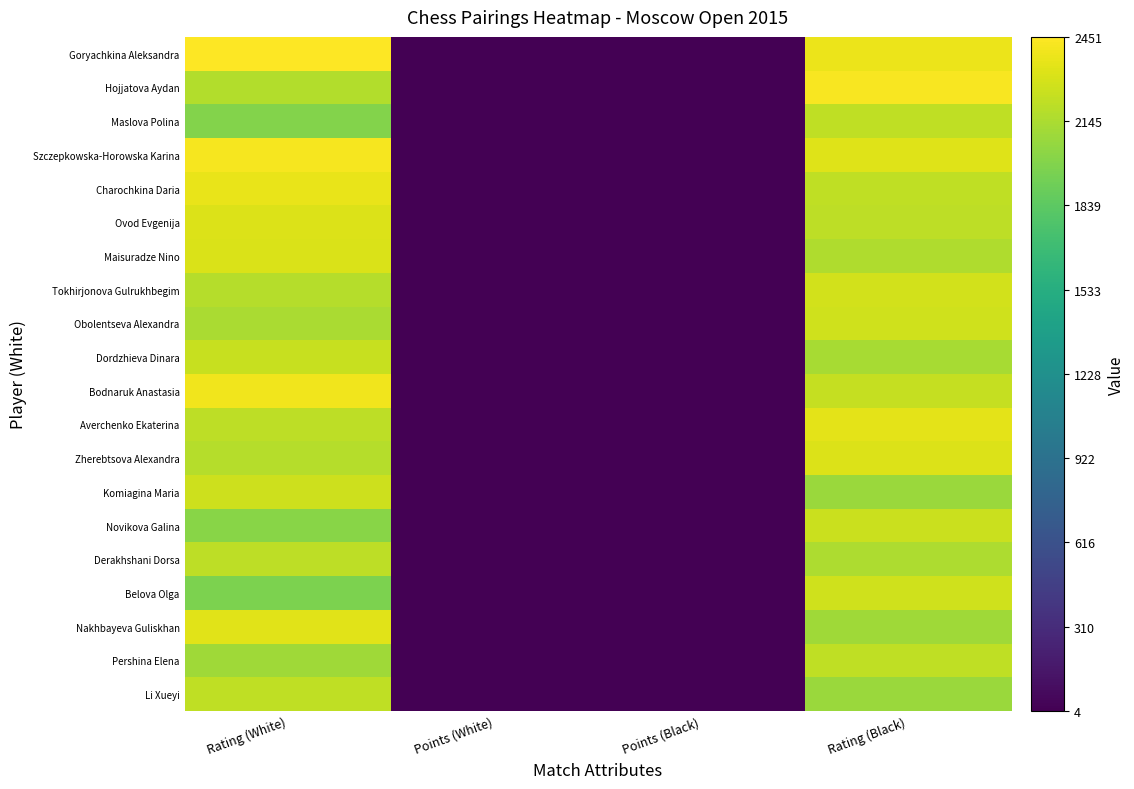

Which series changed the most between Rating (White) and Rating (Black)?

Belova Olga